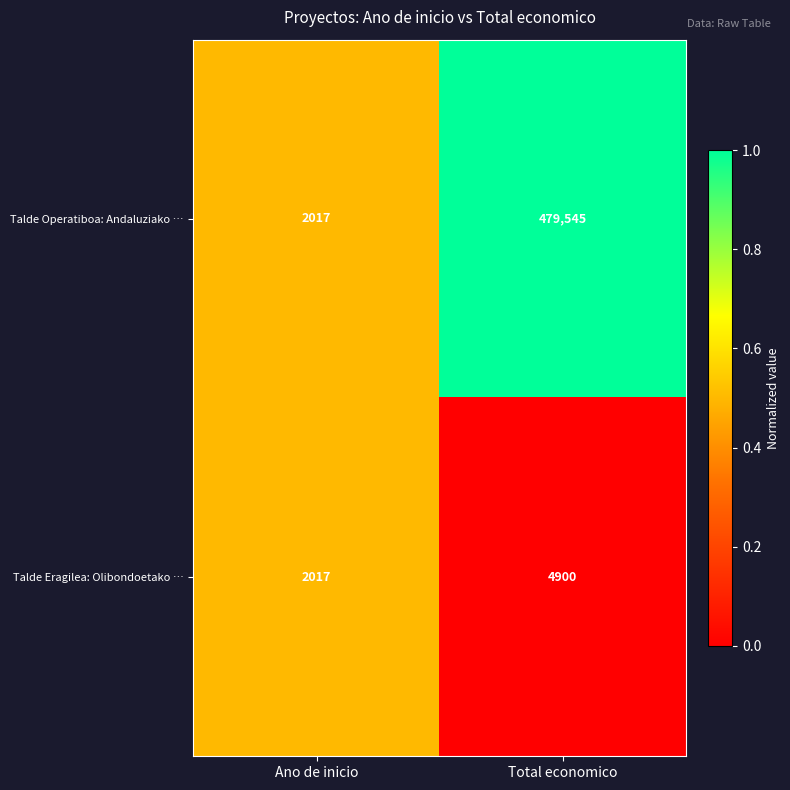

At which label is Talde Operatiboa: Andaluziako … closest to 240781?

Ano de inicio